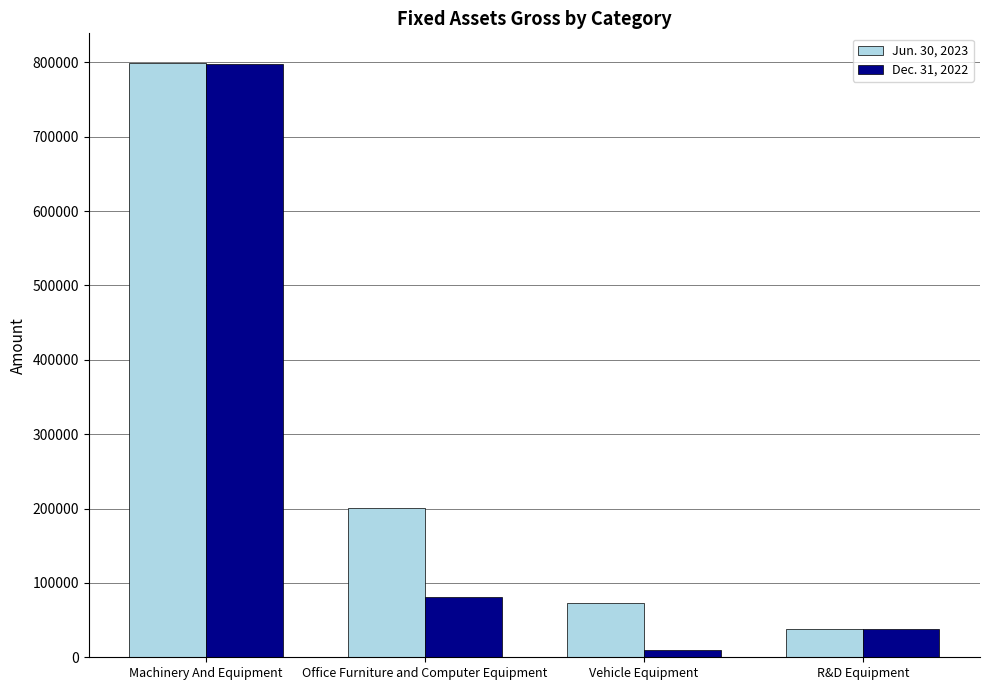

Between Machinery And Equipment and Vehicle Equipment, which series saw the biggest shift?

Dec. 31, 2022